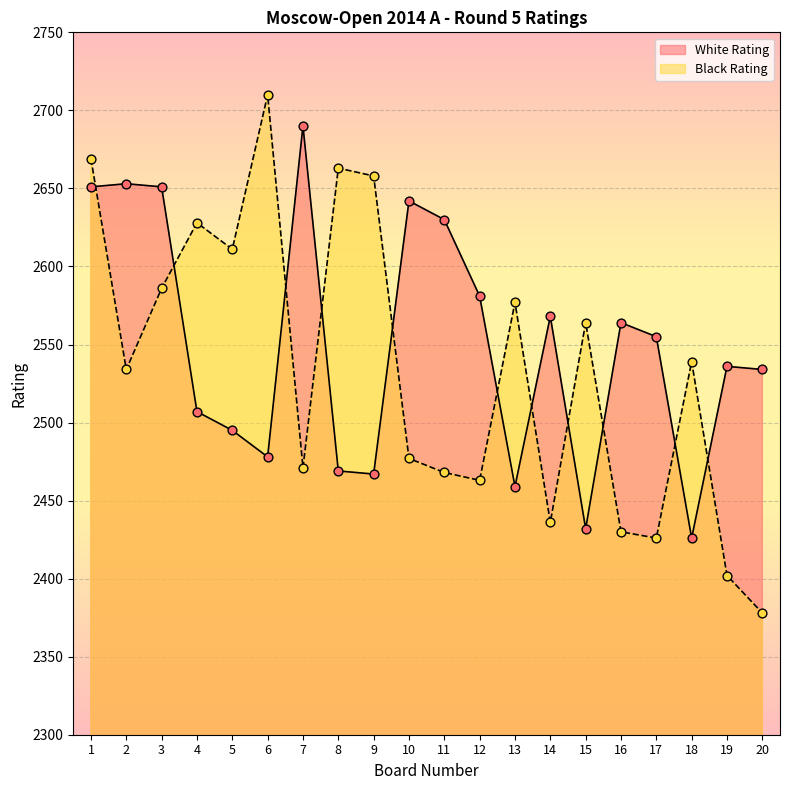

At which category is the sum across all series the highest?

1